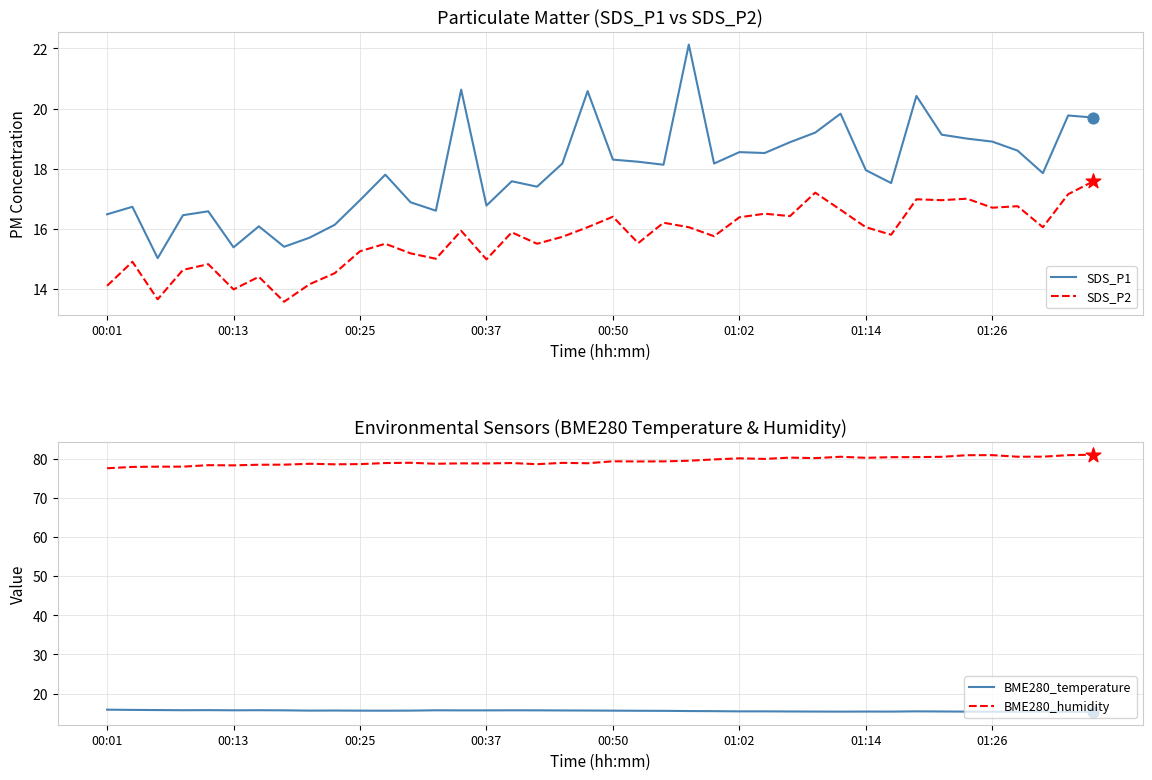

Which series has the largest total across all categories?

BME280_humidity